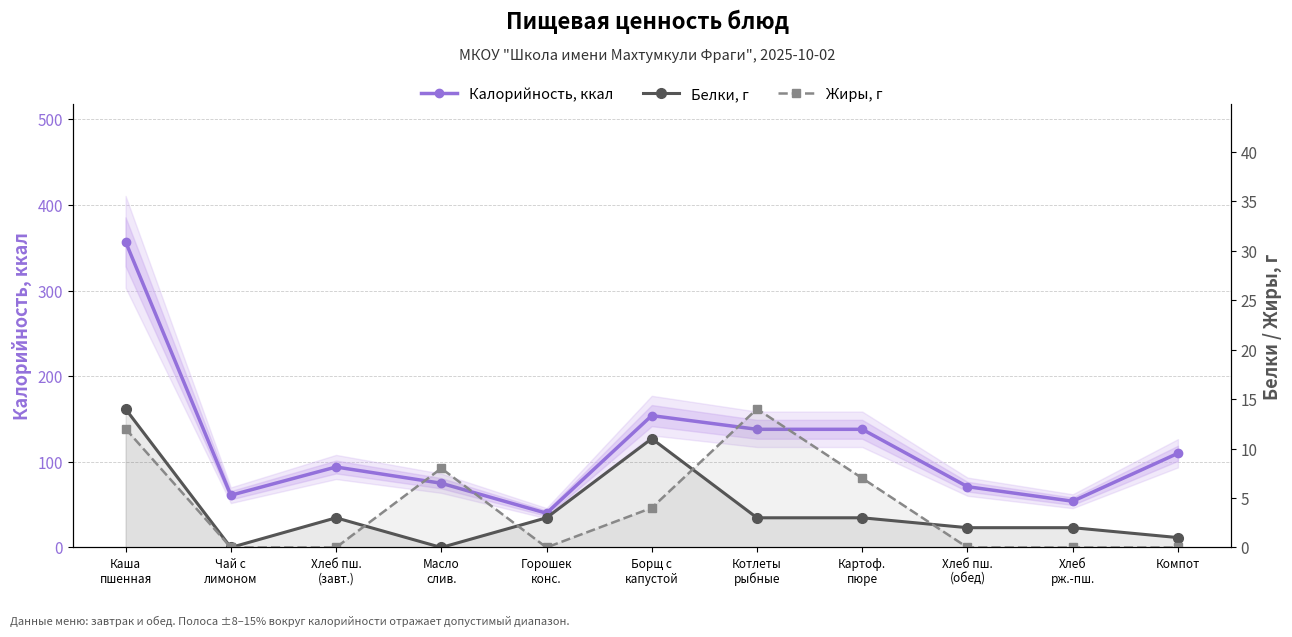

What is the difference between the highest and lowest values at Каша
пшенная?

345